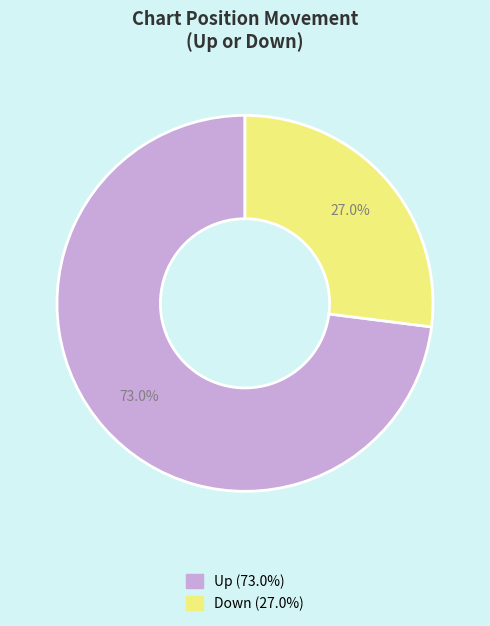

Count the number of slices in the pie.

2